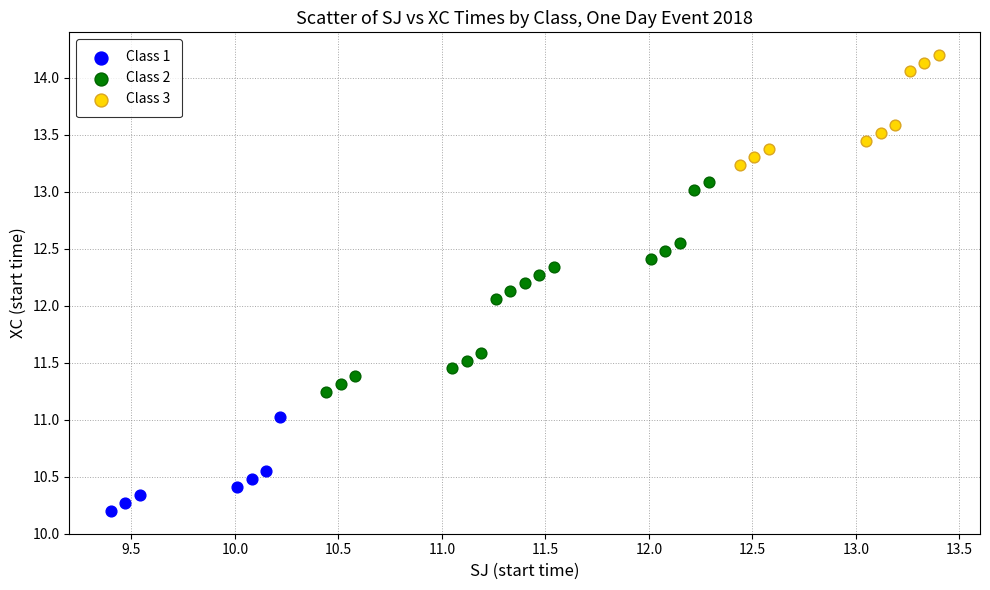

Which series has the widest spread of Y values?

Class 2